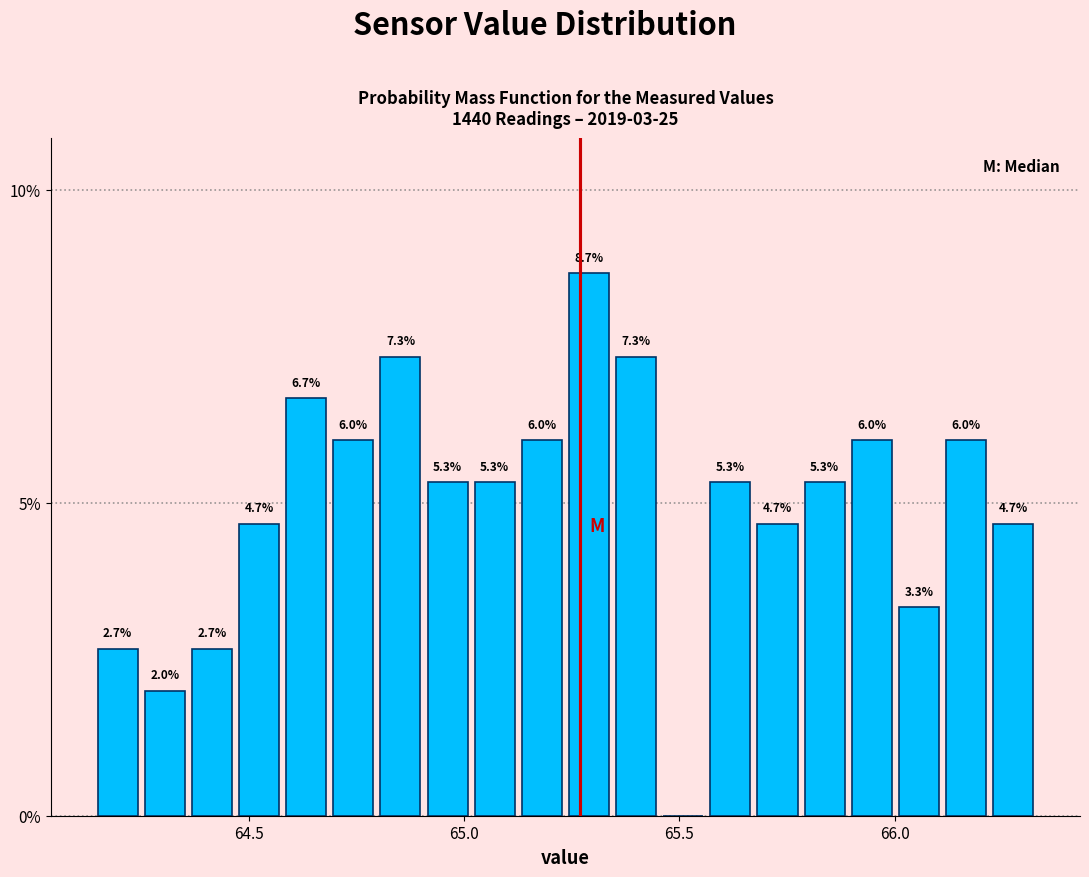

Around what value on the x-axis is the tallest bar? Give the approximate position of its centre, as read against the axis.

65.30